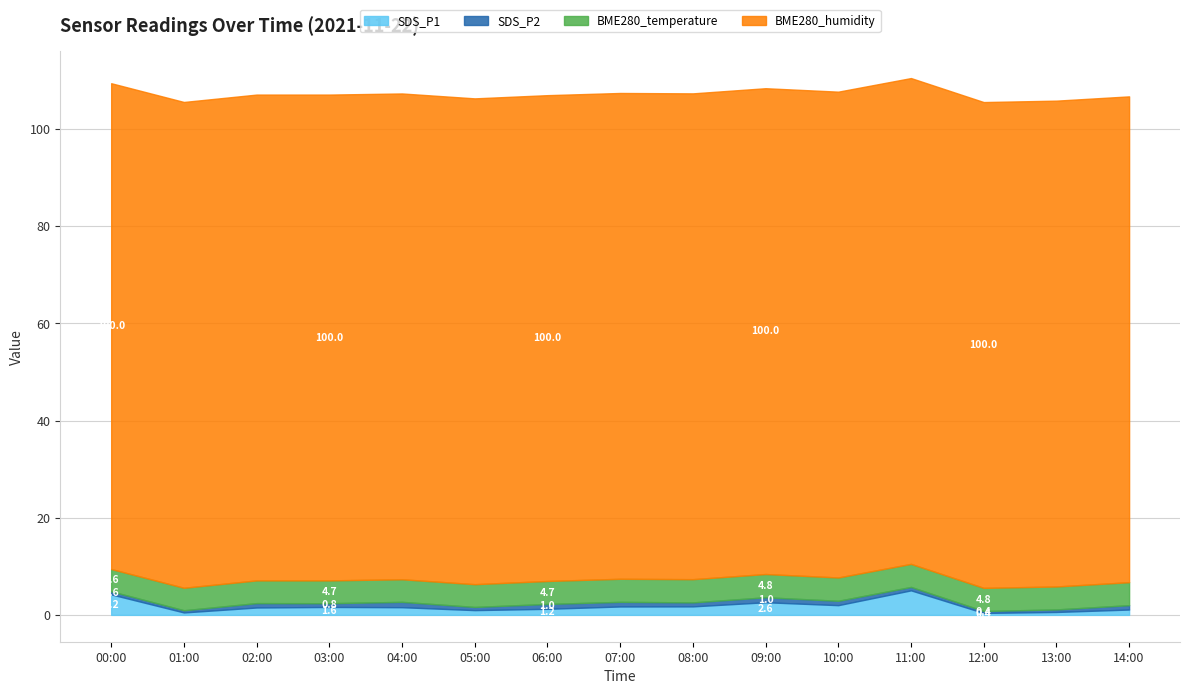

What are all the series names shown in the legend?

SDS_P1, SDS_P2, BME280_temperature, BME280_humidity